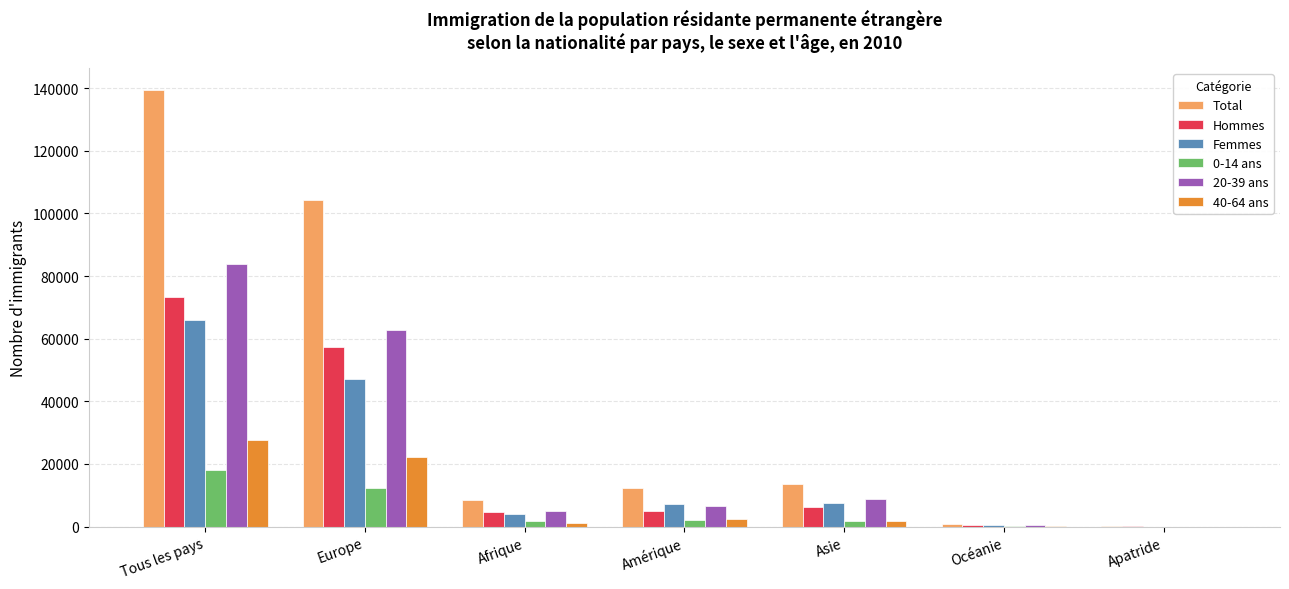

What is the average value of the 20-39 ans series?

23943